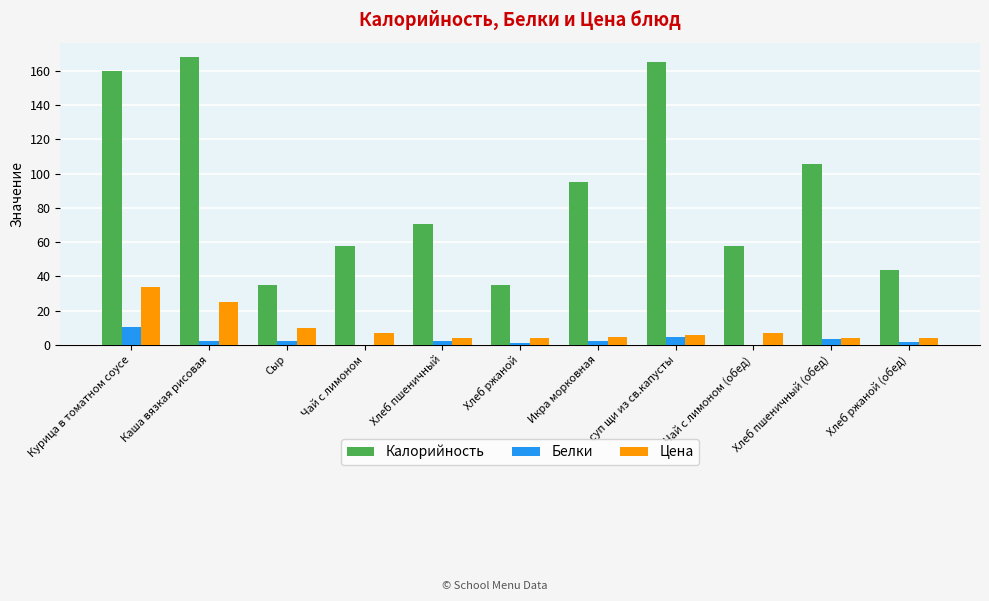

What is the sum of all Калорийность values?

993.5